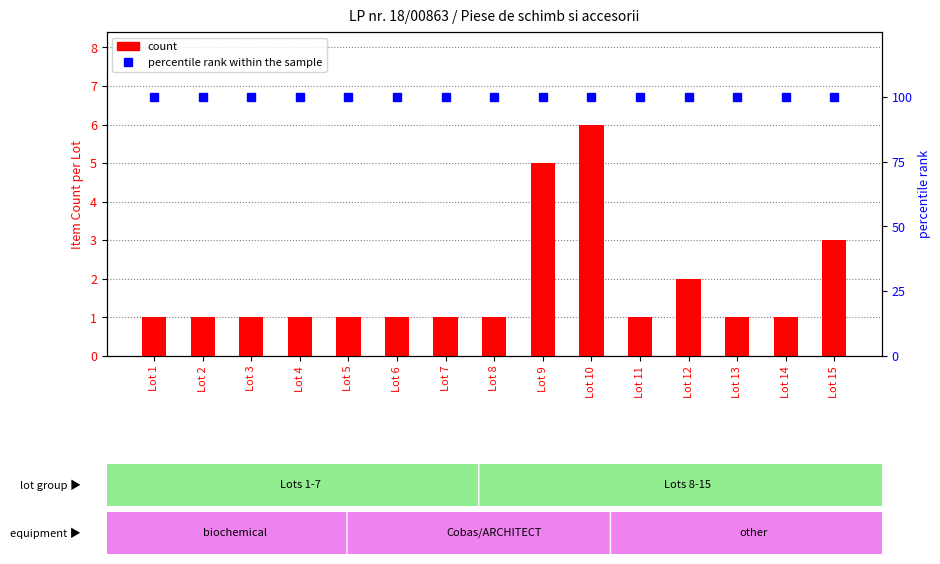

What is the maximum value for percentile rank within the sample?

100